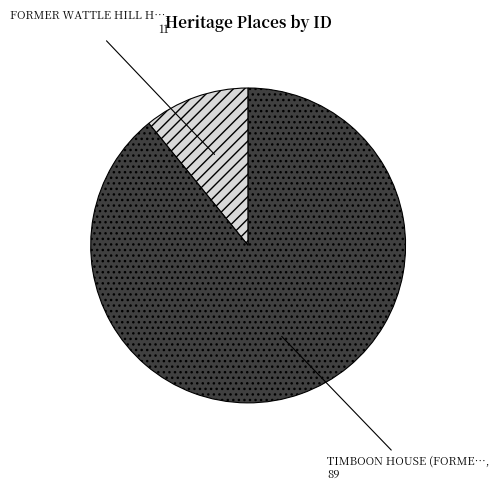

How many slices are in this pie chart?

2